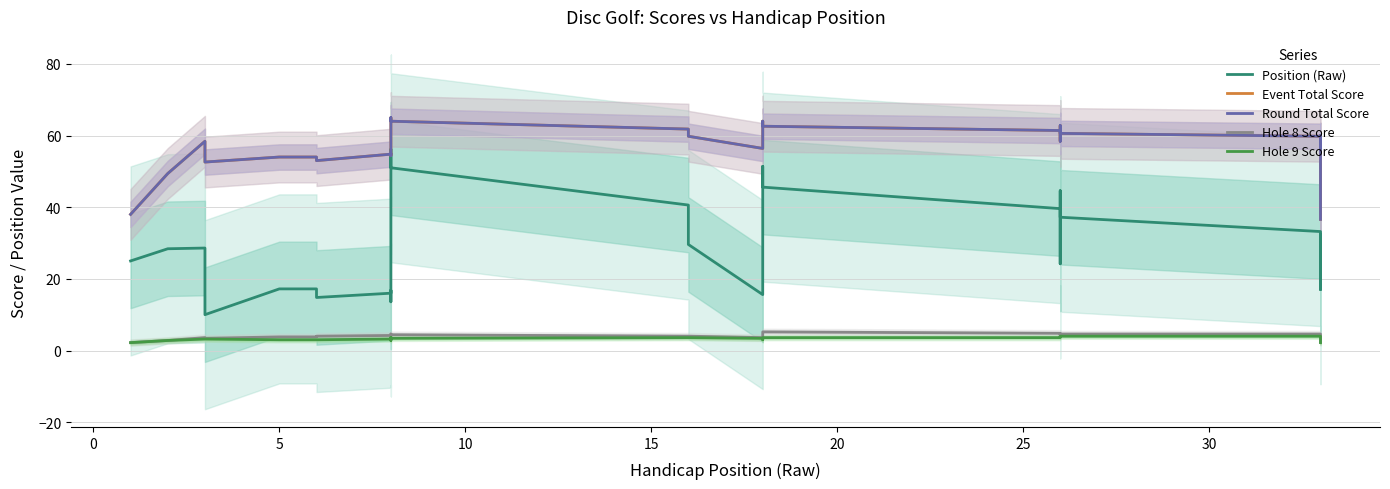

What are all the series names shown in the legend?

Position (Raw), Event Total Score, Round Total Score, Hole 8 Score, Hole 9 Score